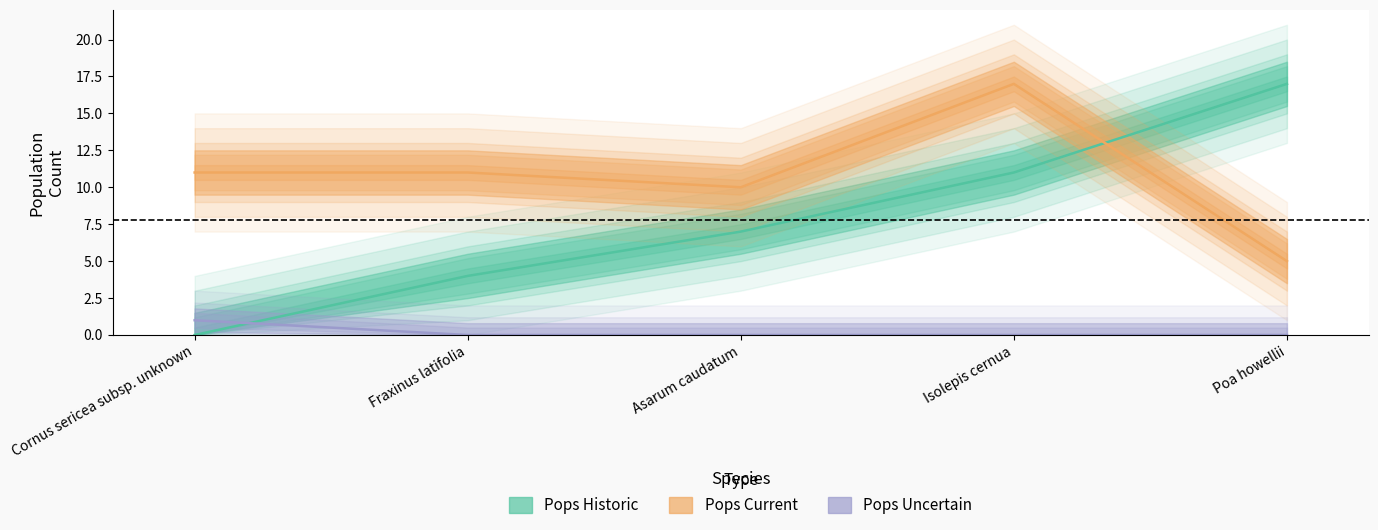

Which series ends up on top after the final intersection of Pops Historic and Pops Current?

Pops Historic